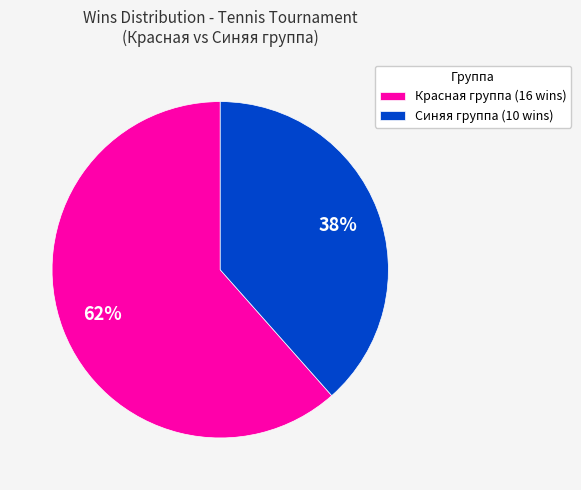

True or false: Синяя группа (10 wins) accounts for 44% of the total.

False